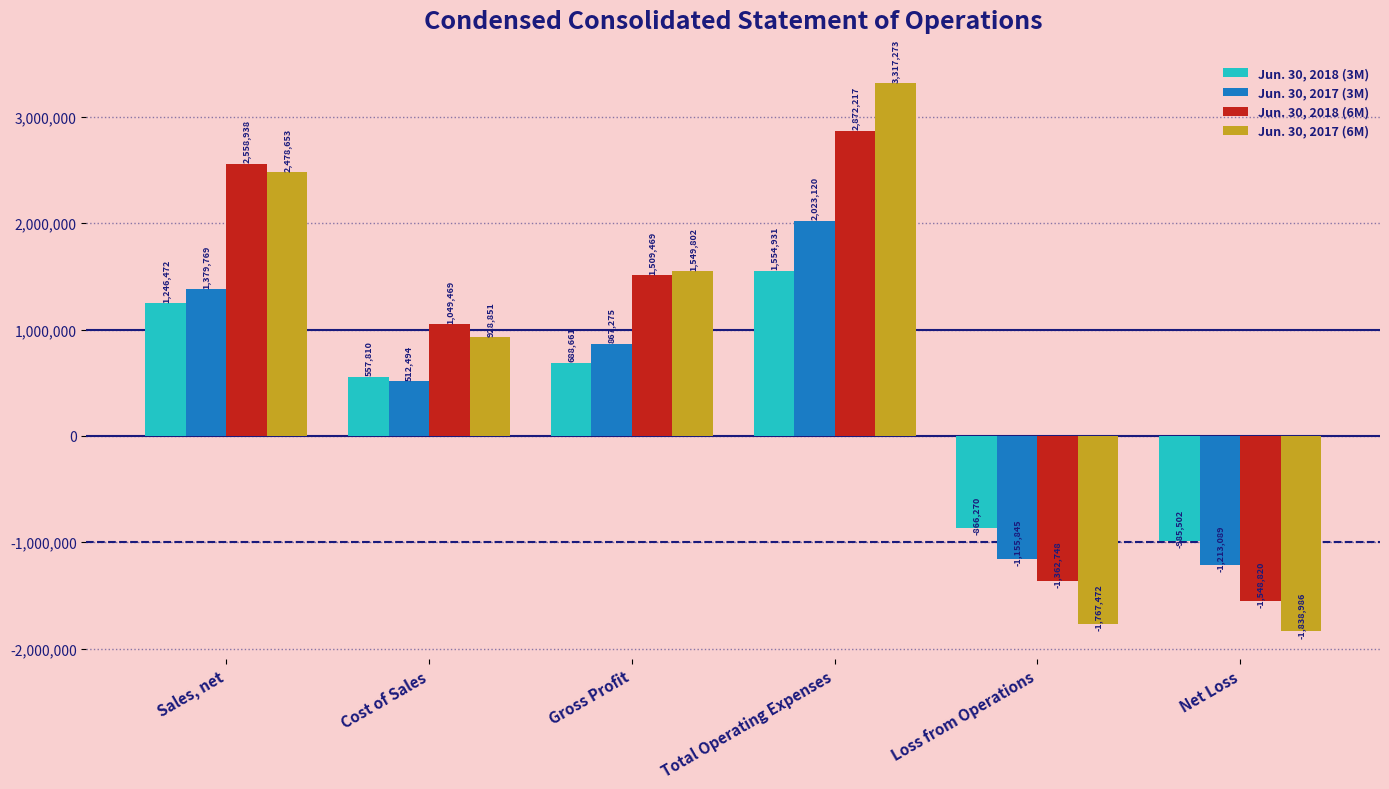

Read the Jun. 30, 2018 (6M) value at Sales, net, to the nearest 10.

2558940